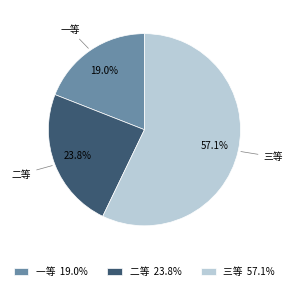

Which has a higher value, 二等 or 一等?

二等